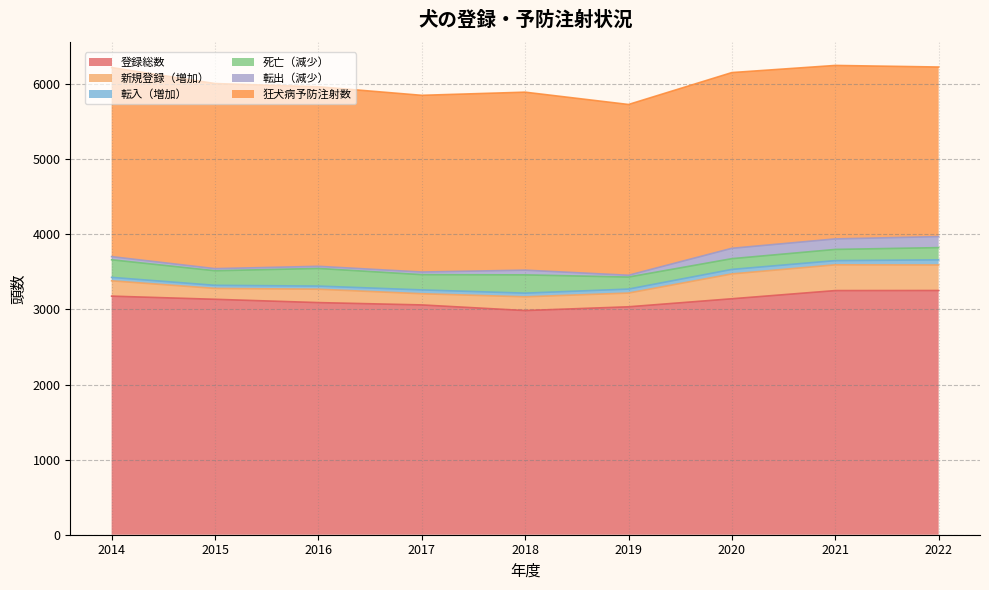

True or false: 登録総数 and 狂犬病予防注射数 intersect in this chart.

False